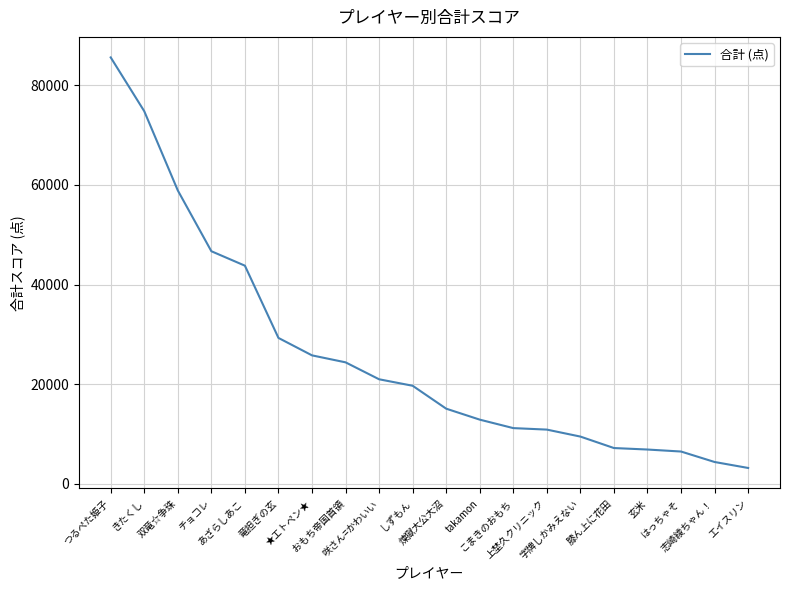

What is the maximum value shown in the chart?

85600